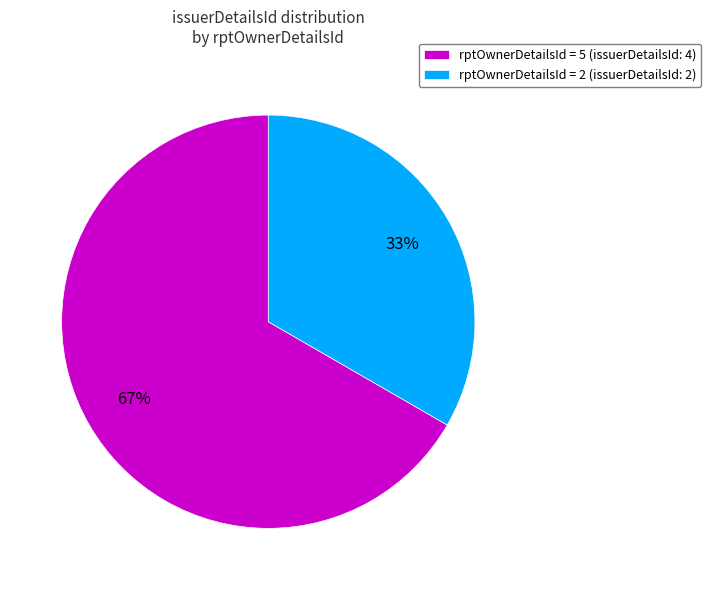

Which slice represents more than half of the pie?

rptOwnerDetailsId = 5 (issuerDetailsId: 4)